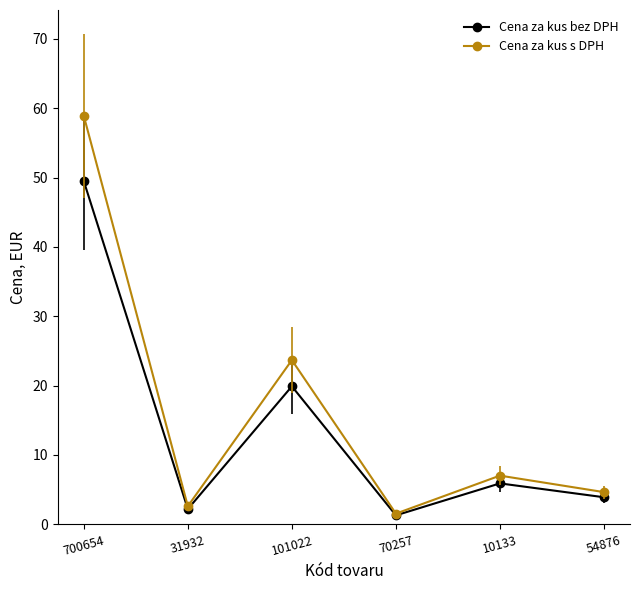

At which category is the sum across all series the highest?

700654